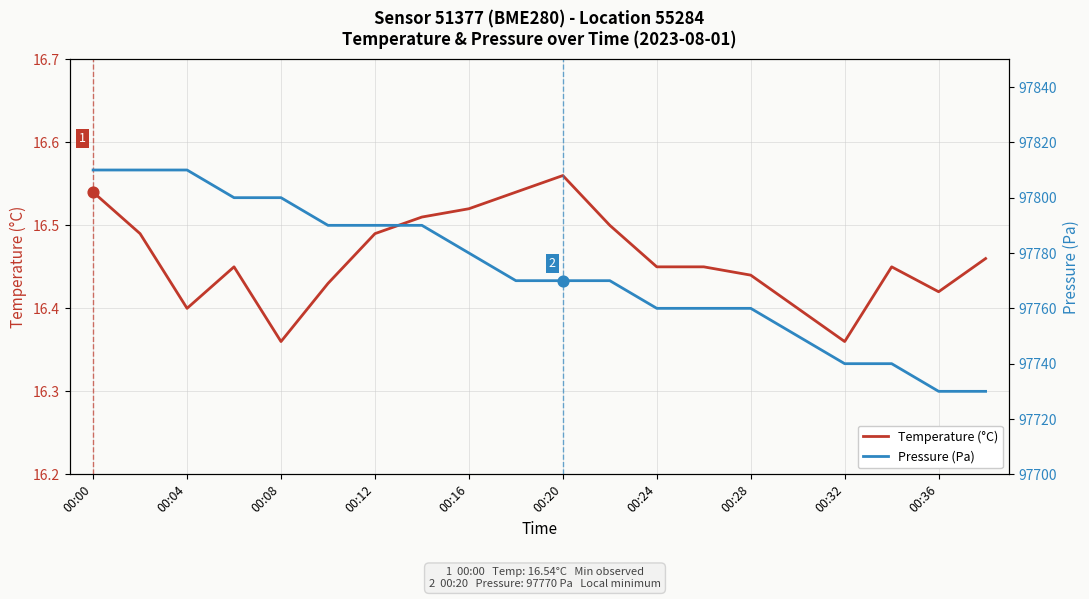

Is it true that Temperature (°C) equals 4.7 at 00:08?

False